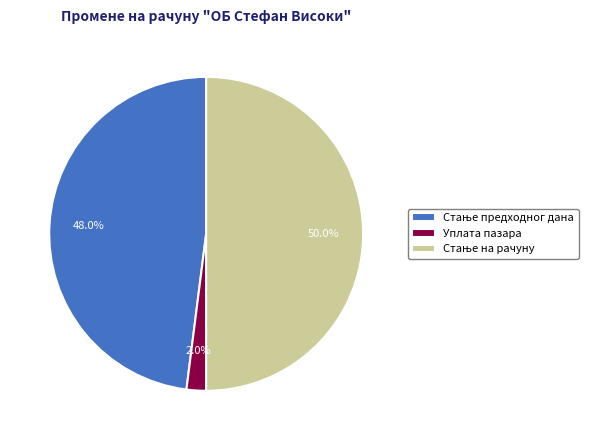

What portion of the pie excludes Уплата пазара?

98.0%